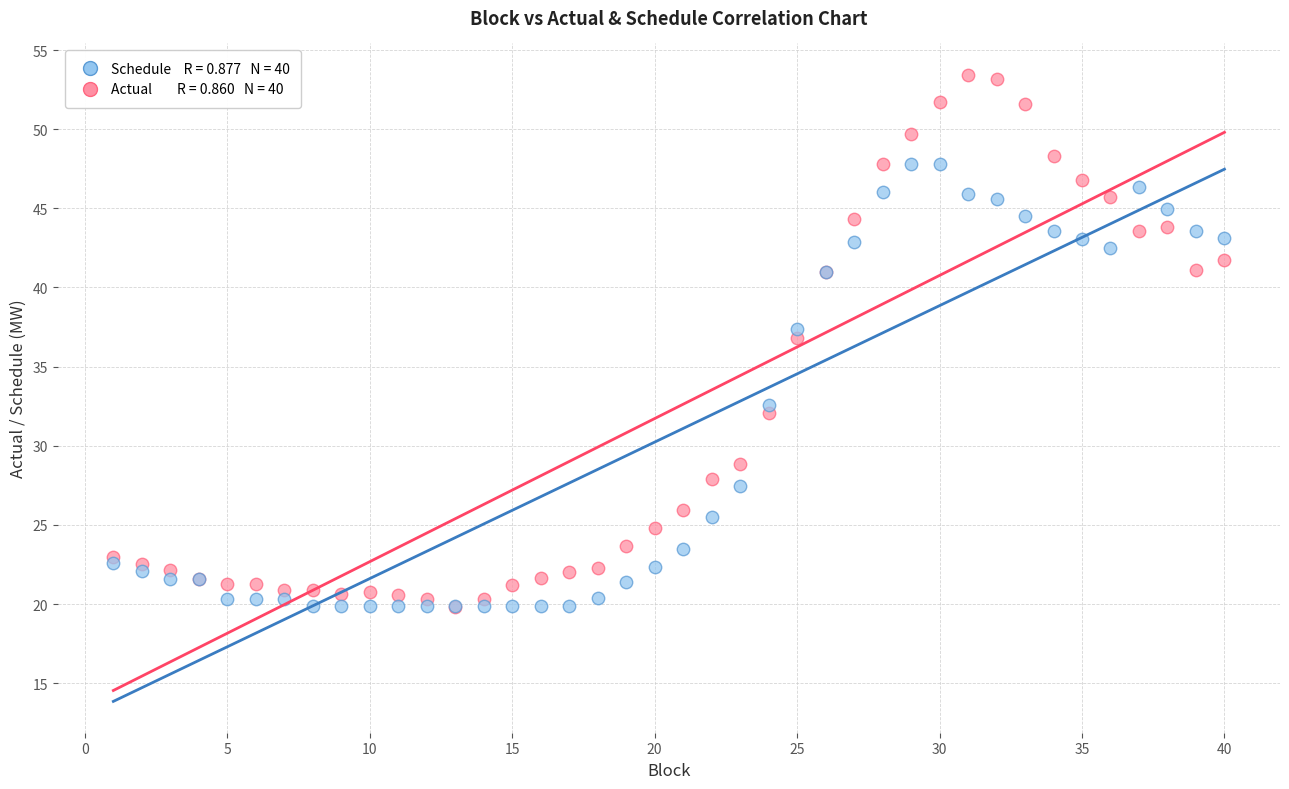

Across all series, what Y value is closest to 36?

36.8